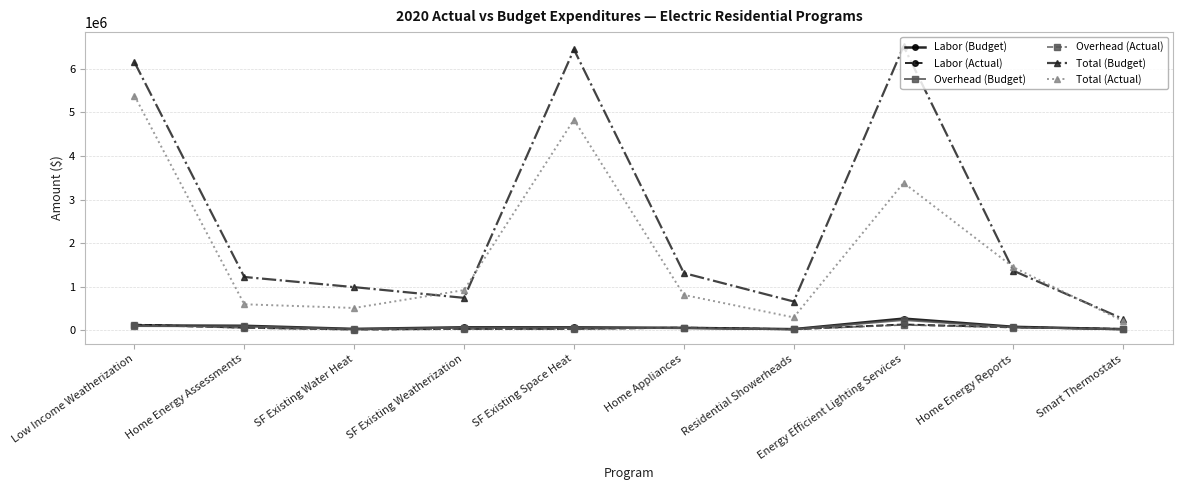

Which series has the widest spread of values?

Total (Budget)